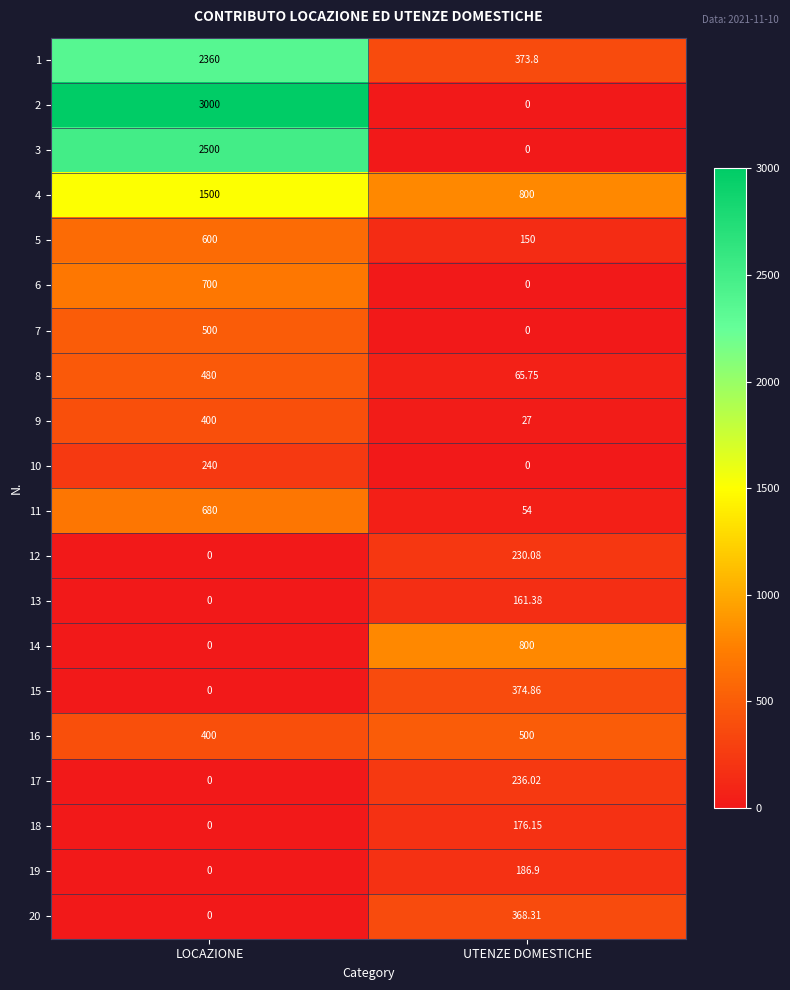

At which category is the sum across all series the highest?

LOCAZIONE